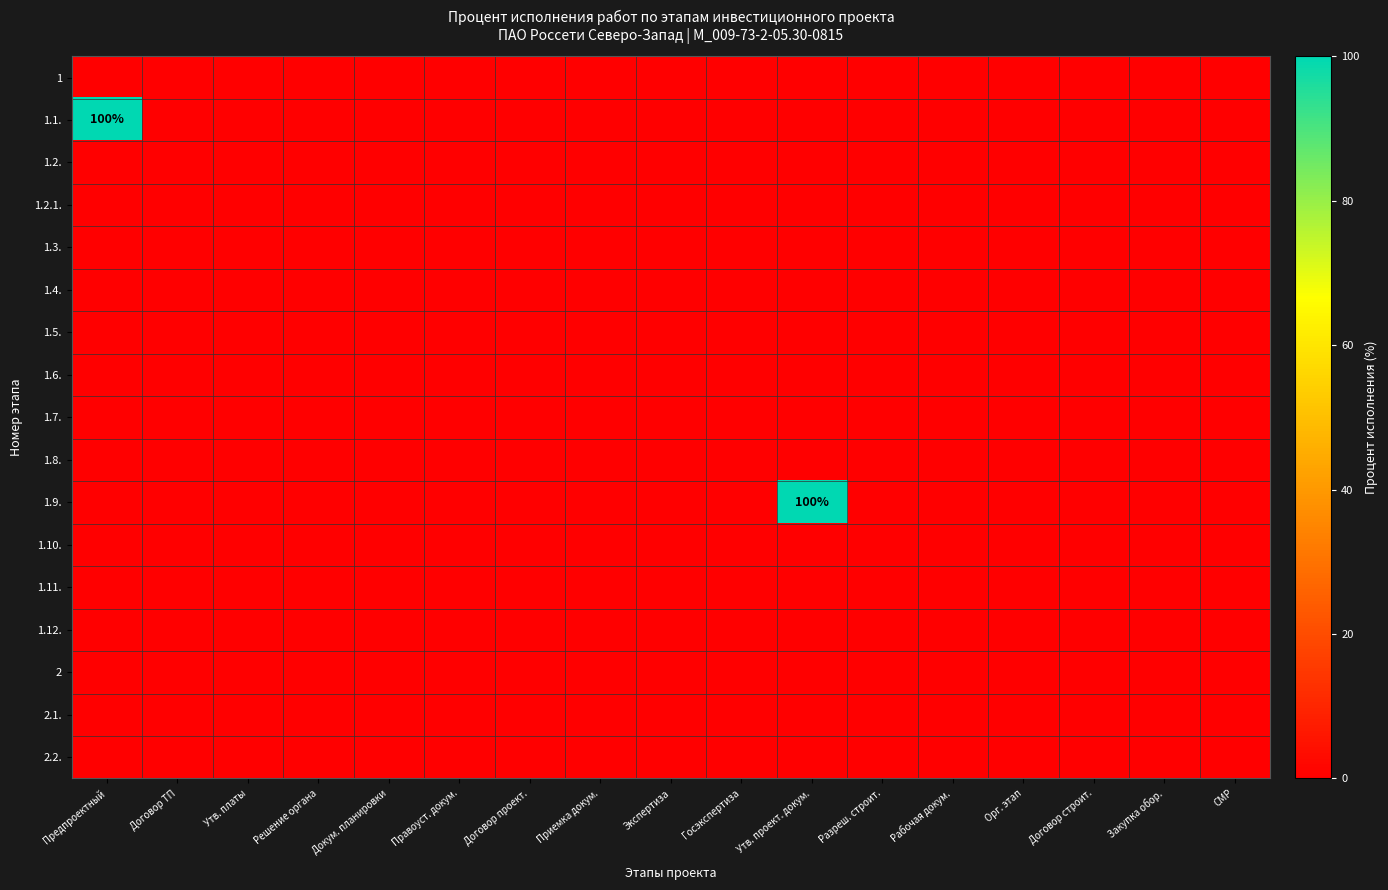

Which category has the lowest value across all series?

Предпроектный